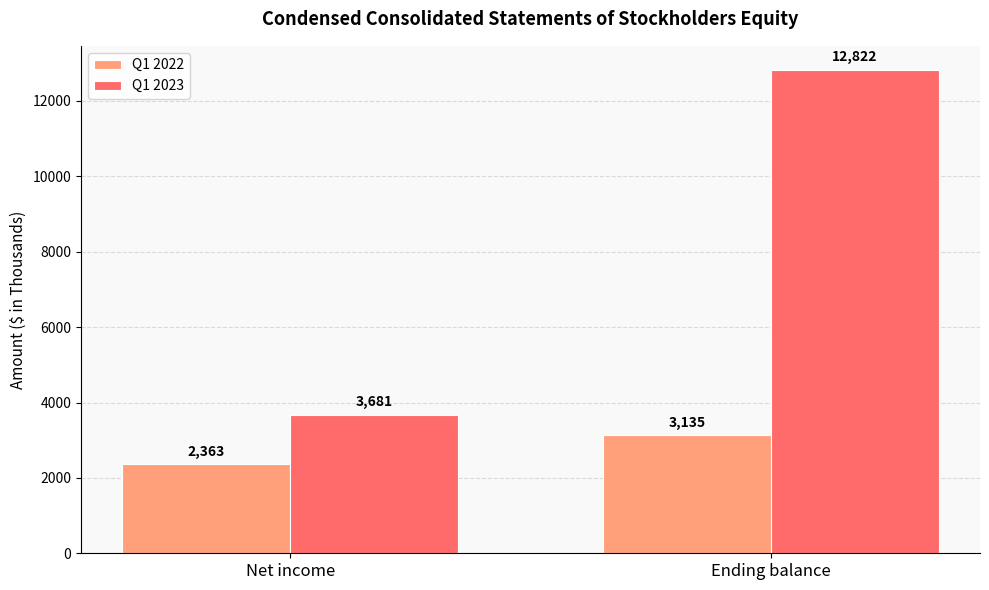

Rank the series by their average value, from highest to lowest.

Q1 2023, Q1 2022